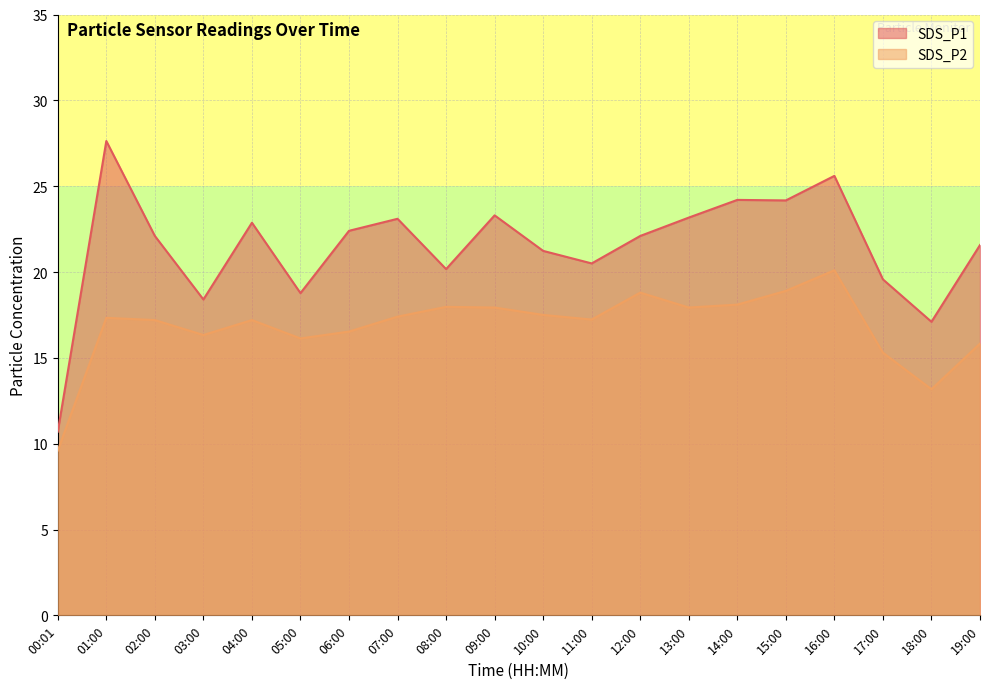

Between 05:00 and 08:00, which series saw the biggest shift?

SDS_P2